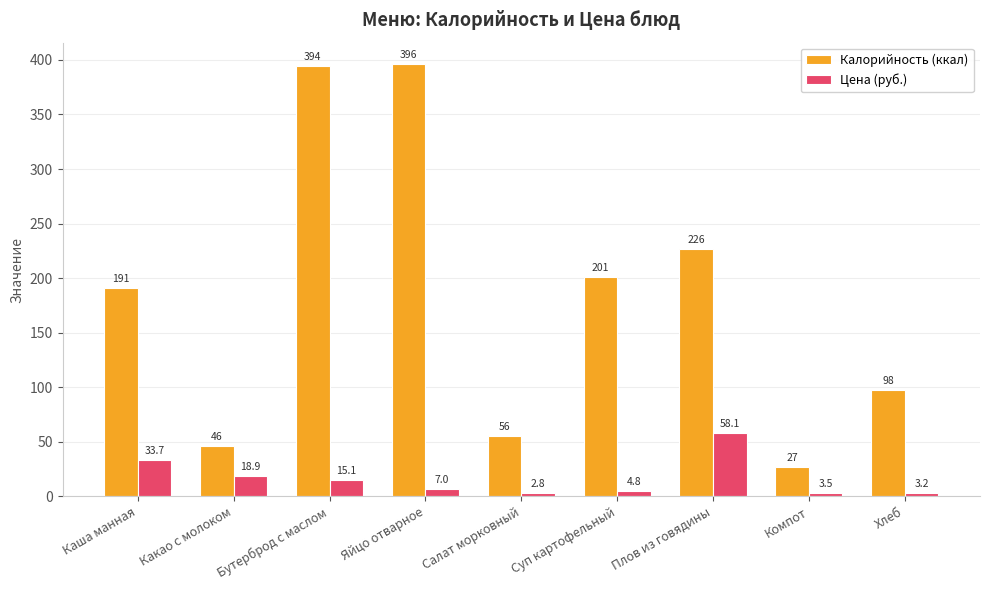

The Цена (руб.) series shows 58.1 at Плов из говядины. True or false?

True